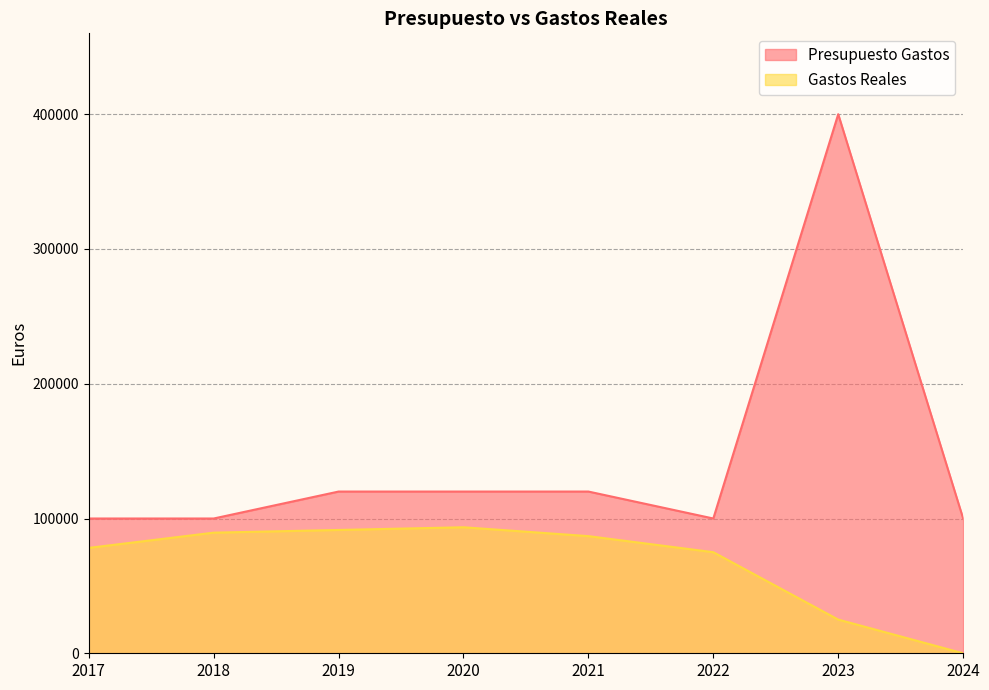

At which label is Gastos Reales closest to 46750?

2023